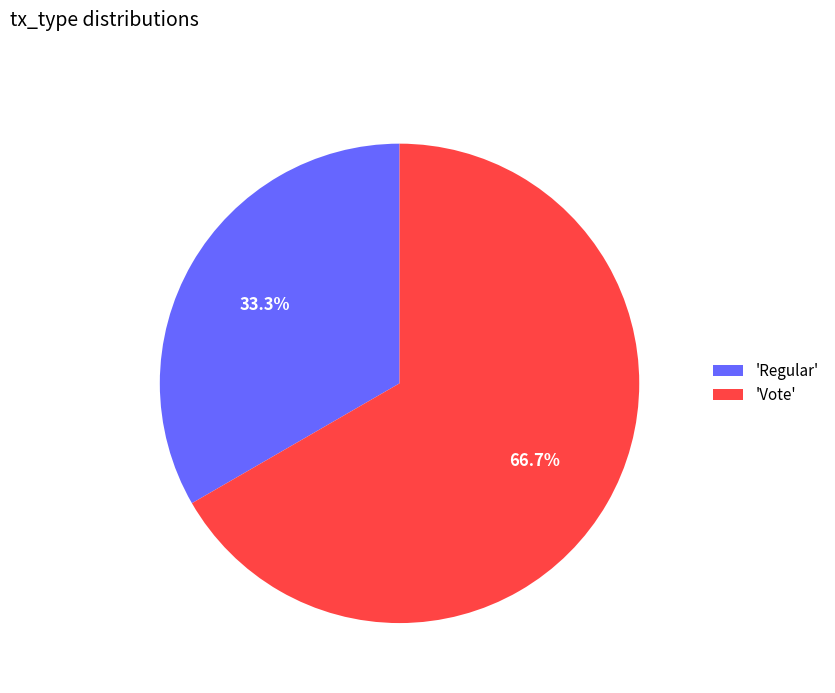

What is the largest slice in the pie chart?

'Vote'